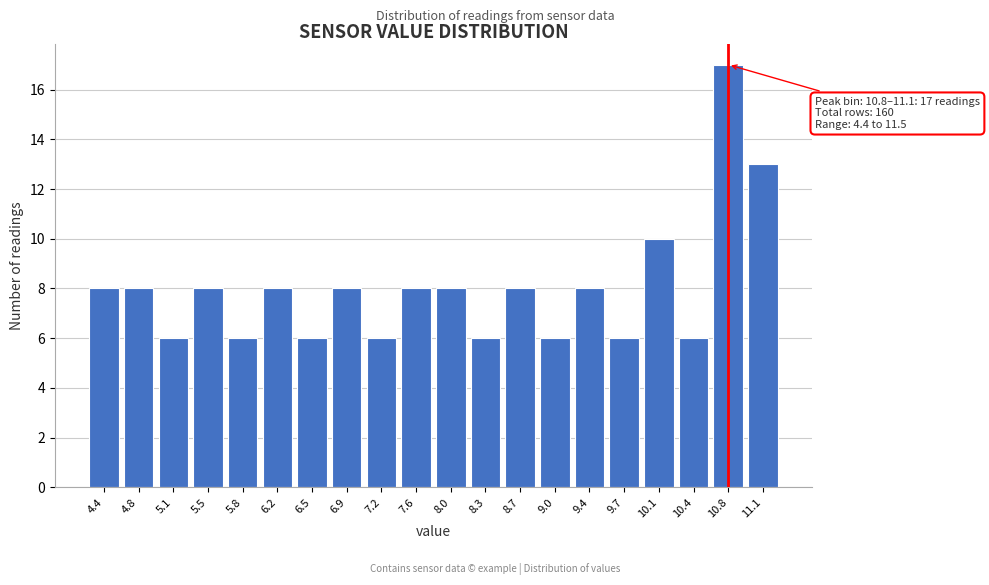

Reading left to right, what are all the values shown in this chart?

4.4=8	4.8=8	5.1=6	5.5=8	5.8=6	6.2=8	6.5=6	6.9=8	7.2=6	7.6=8	8.0=8	8.3=6	8.7=8	9.0=6	9.4=8	9.7=6	10.1=10	10.4=6	10.8=17	11.1=13